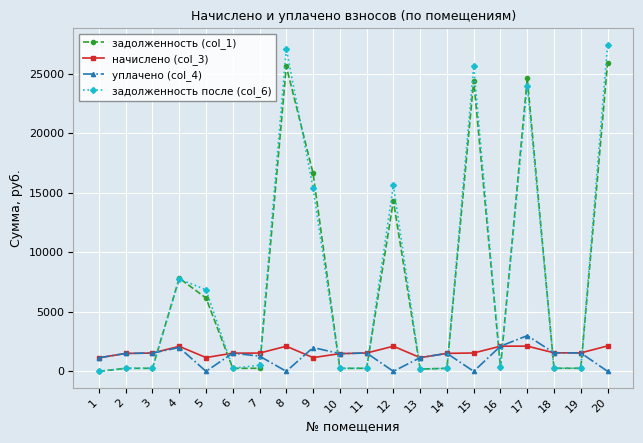

How many data points in начислено (col_3) are less than 1539?

10